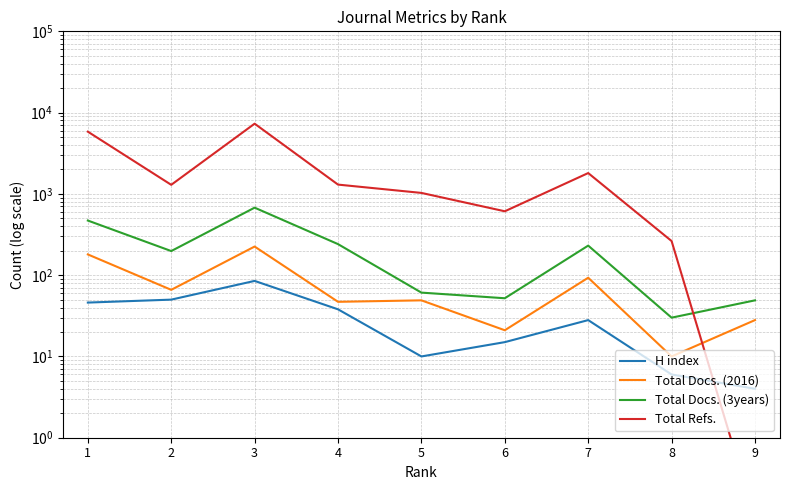

Where is the first local maximum for Total Refs.?

3